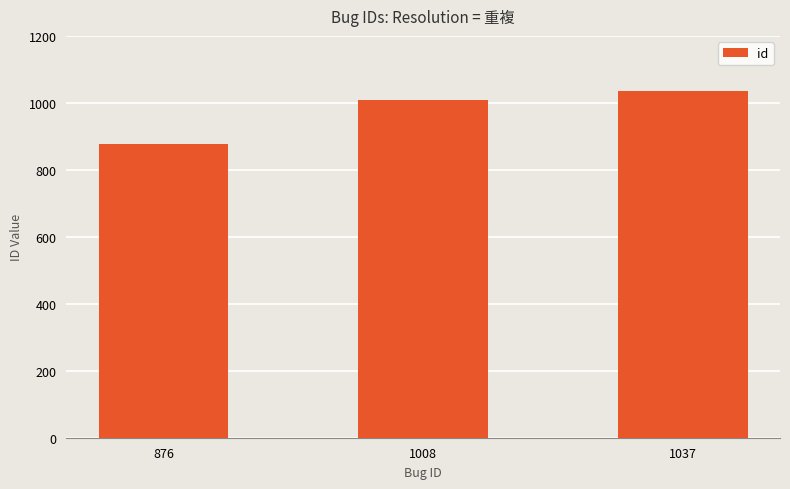

Reading left to right, what are all the values shown in this chart?

876=876	1008=1008	1037=1037